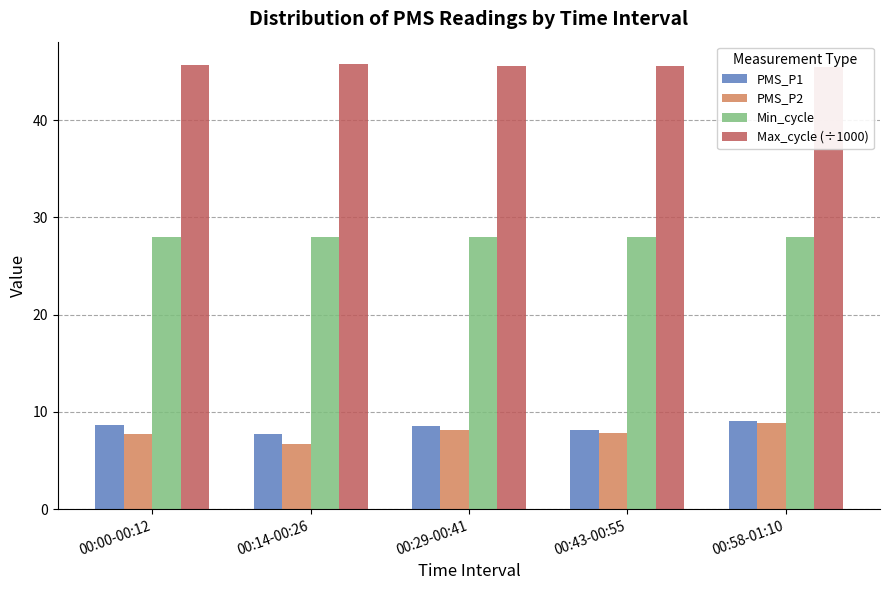

What position from the left is 00:00-00:12?

1